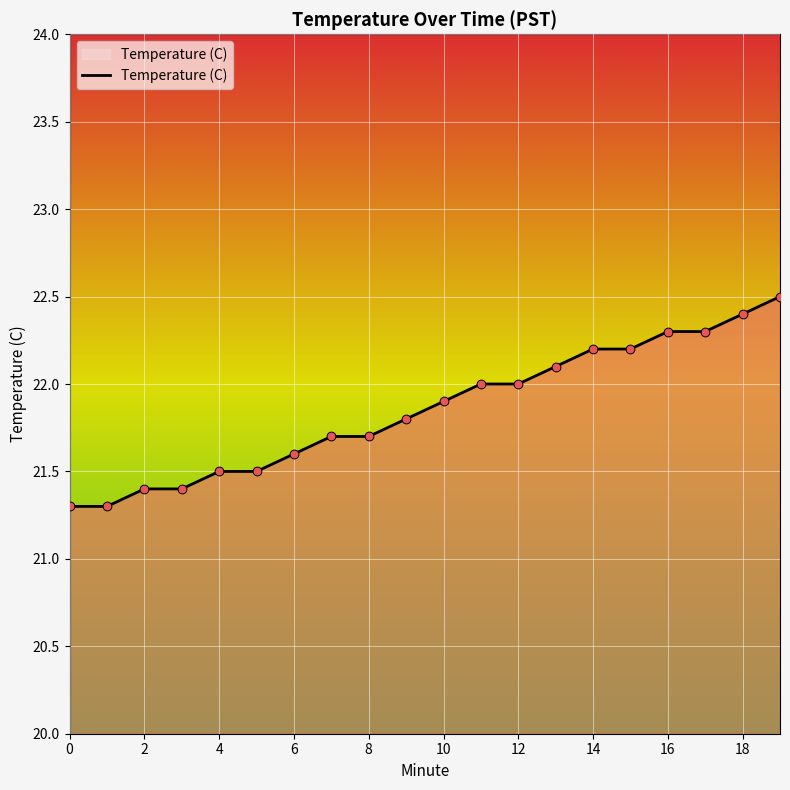

What is the minimum value shown in the chart?

21.3